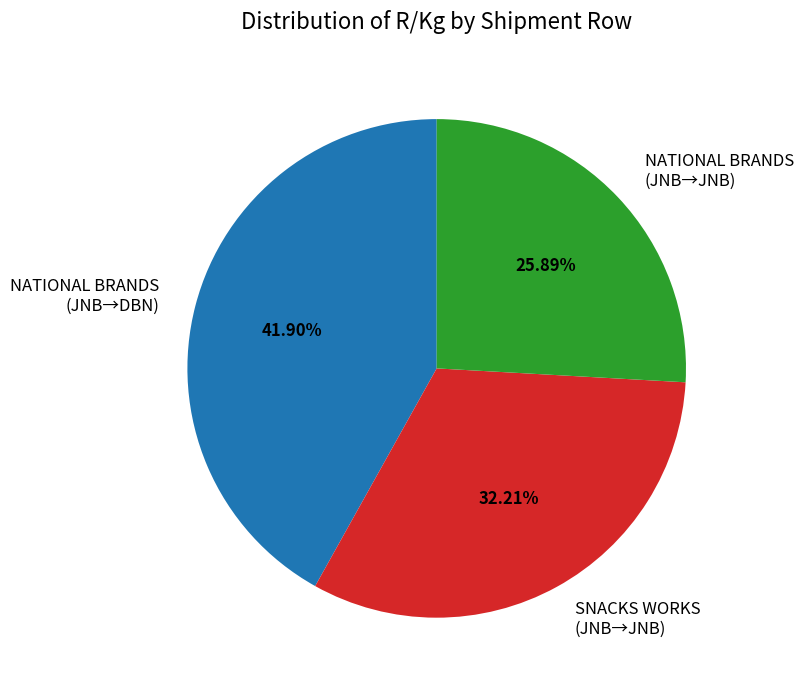

Is there any slice that represents more than half of the pie?

No